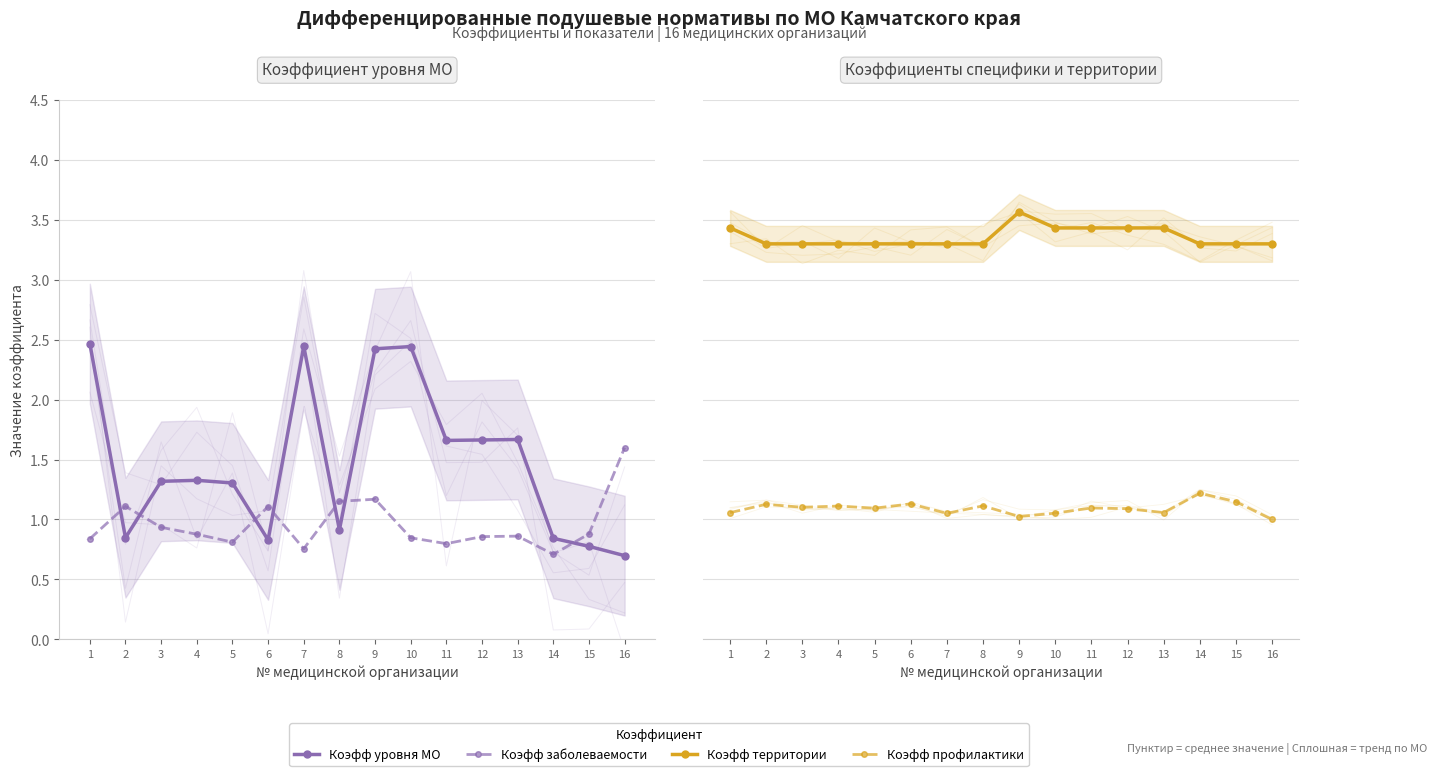

What is the sum of all Коэфф профилактики values?

17.5